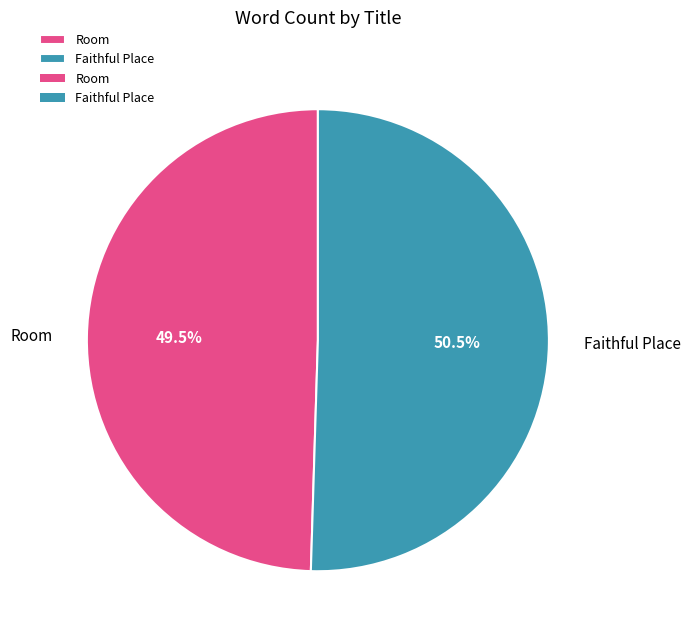

Between Room and Faithful Place, which is larger?

Faithful Place